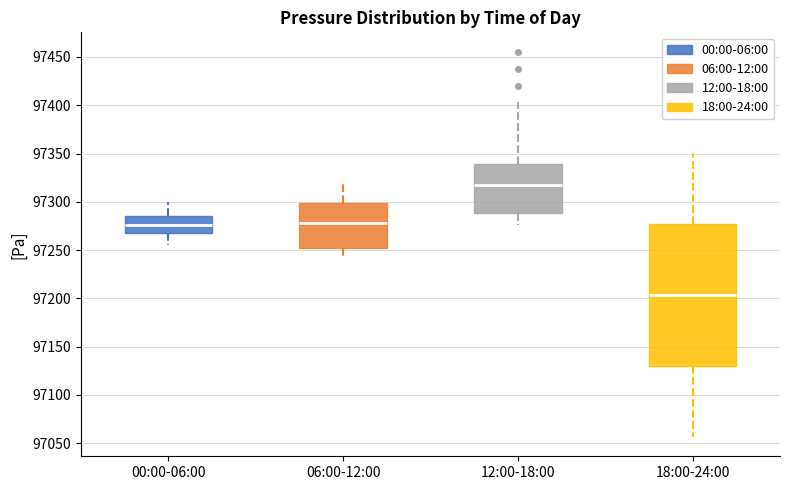

Reading left to right, read every box against the y-axis: the position of its median line, the range the box covers, and the ends of its whiskers. The values are not printed on the chart, so give them approximately, as read against the axis.

00:00-06:00: median 97275, box 97270 to 97285, whiskers 97255 to 97300
06:00-12:00: median 97280, box 97250 to 97300, whiskers 97240 to 97320
12:00-18:00: median 97315, box 97290 to 97340, whiskers 97275 to 97405
18:00-24:00: median 97205, box 97130 to 97275, whiskers 97055 to 97350